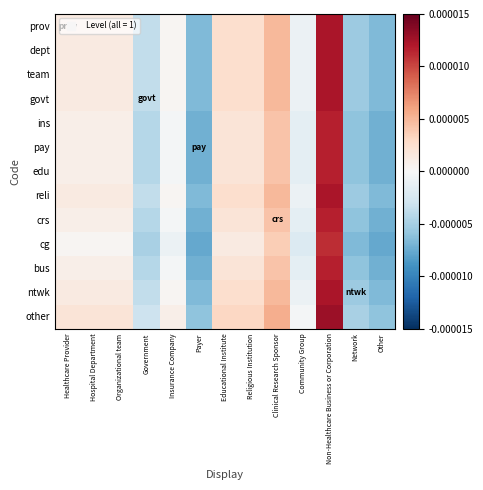

Reading left to right, extract all data points from this chart.

prov: Healthcare Provider=0.0	Hospital Department=0.0	Organizational team=0.0	Government=-0.0	Insurance Company=0.0	Payer=-0.0	Educational Institute=0.0	Religious Institution=0.0	Clinical Research Sponsor=0.0	Community Group=-0.0	Non-Healthcare Business or Corporation=0.0	Network=-0.0	Other=-0.0
dept: Healthcare Provider=0.0	Hospital Department=0.0	Organizational team=0.0	Government=-0.0	Insurance Company=0.0	Payer=-0.0	Educational Institute=0.0	Religious Institution=0.0	Clinical Research Sponsor=0.0	Community Group=-0.0	Non-Healthcare Business or Corporation=0.0	Network=-0.0	Other=-0.0
team: Healthcare Provider=0.0	Hospital Department=0.0	Organizational team=0.0	Government=-0.0	Insurance Company=0.0	Payer=-0.0	Educational Institute=0.0	Religious Institution=0.0	Clinical Research Sponsor=0.0	Community Group=-0.0	Non-Healthcare Business or Corporation=0.0	Network=-0.0	Other=-0.0
govt: Healthcare Provider=0.0	Hospital Department=0.0	Organizational team=0.0	Government=-0.0	Insurance Company=0.0	Payer=-0.0	Educational Institute=0.0	Religious Institution=0.0	Clinical Research Sponsor=0.0	Community Group=-0.0	Non-Healthcare Business or Corporation=0.0	Network=-0.0	Other=-0.0
ins: Healthcare Provider=0.0	Hospital Department=0.0	Organizational team=0.0	Government=-0.0	Insurance Company=-0.0	Payer=-0.0	Educational Institute=0.0	Religious Institution=0.0	Clinical Research Sponsor=0.0	Community Group=-0.0	Non-Healthcare Business or Corporation=0.0	Network=-0.0	Other=-0.0
pay: Healthcare Provider=0.0	Hospital Department=0.0	Organizational team=0.0	Government=-0.0	Insurance Company=-0.0	Payer=-0.0	Educational Institute=0.0	Religious Institution=0.0	Clinical Research Sponsor=0.0	Community Group=-0.0	Non-Healthcare Business or Corporation=0.0	Network=-0.0	Other=-0.0
edu: Healthcare Provider=0.0	Hospital Department=0.0	Organizational team=0.0	Government=-0.0	Insurance Company=-0.0	Payer=-0.0	Educational Institute=0.0	Religious Institution=0.0	Clinical Research Sponsor=0.0	Community Group=-0.0	Non-Healthcare Business or Corporation=0.0	Network=-0.0	Other=-0.0
reli: Healthcare Provider=0.0	Hospital Department=0.0	Organizational team=0.0	Government=-0.0	Insurance Company=0.0	Payer=-0.0	Educational Institute=0.0	Religious Institution=0.0	Clinical Research Sponsor=0.0	Community Group=-0.0	Non-Healthcare Business or Corporation=0.0	Network=-0.0	Other=-0.0
crs: Healthcare Provider=0.0	Hospital Department=0.0	Organizational team=0.0	Government=-0.0	Insurance Company=-0.0	Payer=-0.0	Educational Institute=0.0	Religious Institution=0.0	Clinical Research Sponsor=0.0	Community Group=-0.0	Non-Healthcare Business or Corporation=0.0	Network=-0.0	Other=-0.0
cg: Healthcare Provider=0.0	Hospital Department=0.0	Organizational team=0.0	Government=-0.0	Insurance Company=-0.0	Payer=-0.0	Educational Institute=0.0	Religious Institution=0.0	Clinical Research Sponsor=0.0	Community Group=-0.0	Non-Healthcare Business or Corporation=0.0	Network=-0.0	Other=-0.0
bus: Healthcare Provider=0.0	Hospital Department=0.0	Organizational team=0.0	Government=-0.0	Insurance Company=-0.0	Payer=-0.0	Educational Institute=0.0	Religious Institution=0.0	Clinical Research Sponsor=0.0	Community Group=-0.0	Non-Healthcare Business or Corporation=0.0	Network=-0.0	Other=-0.0
ntwk: Healthcare Provider=0.0	Hospital Department=0.0	Organizational team=0.0	Government=-0.0	Insurance Company=0.0	Payer=-0.0	Educational Institute=0.0	Religious Institution=0.0	Clinical Research Sponsor=0.0	Community Group=-0.0	Non-Healthcare Business or Corporation=0.0	Network=-0.0	Other=-0.0
other: Healthcare Provider=0.0	Hospital Department=0.0	Organizational team=0.0	Government=-0.0	Insurance Company=0.0	Payer=-0.0	Educational Institute=0.0	Religious Institution=0.0	Clinical Research Sponsor=0.0	Community Group=-0.0	Non-Healthcare Business or Corporation=0.0	Network=-0.0	Other=-0.0